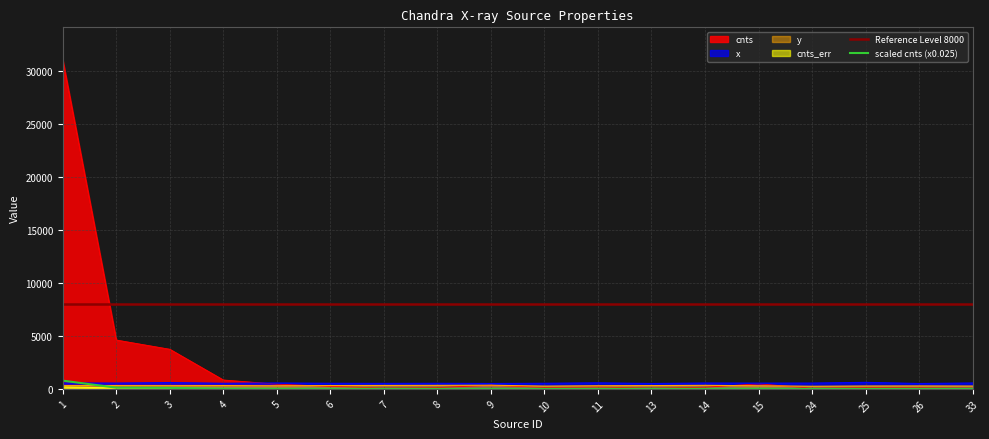

List the labels in order of cnts value, smallest first.

33, 24, 13, 7, 26, 8, 25, 10, 14, 11, 6, 9, 5, 15, 4, 3, 2, 1